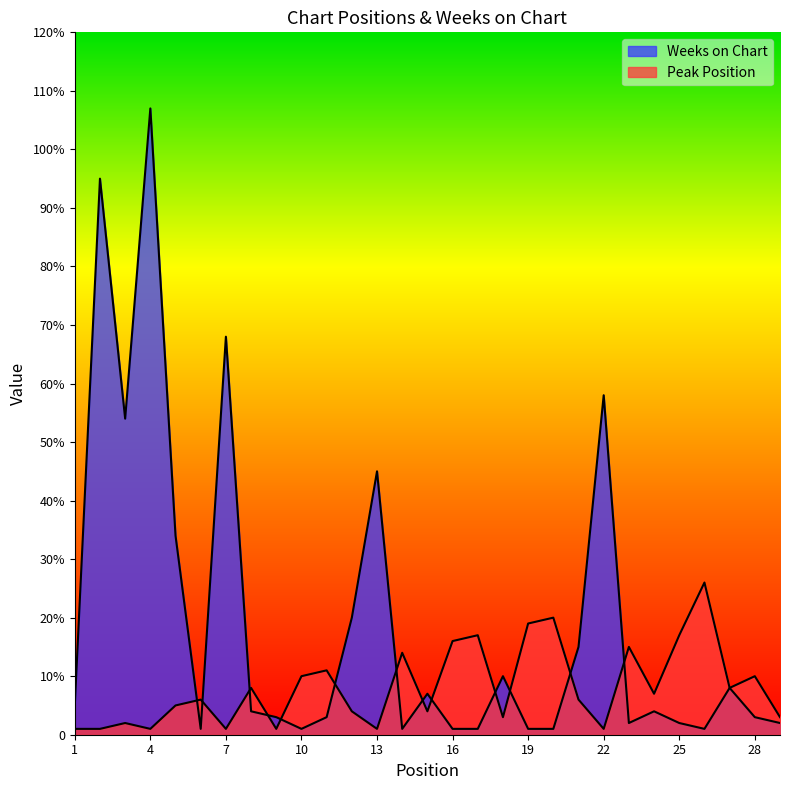

What is the difference between the maximum and second lowest values in the Weeks on Chart series?

106